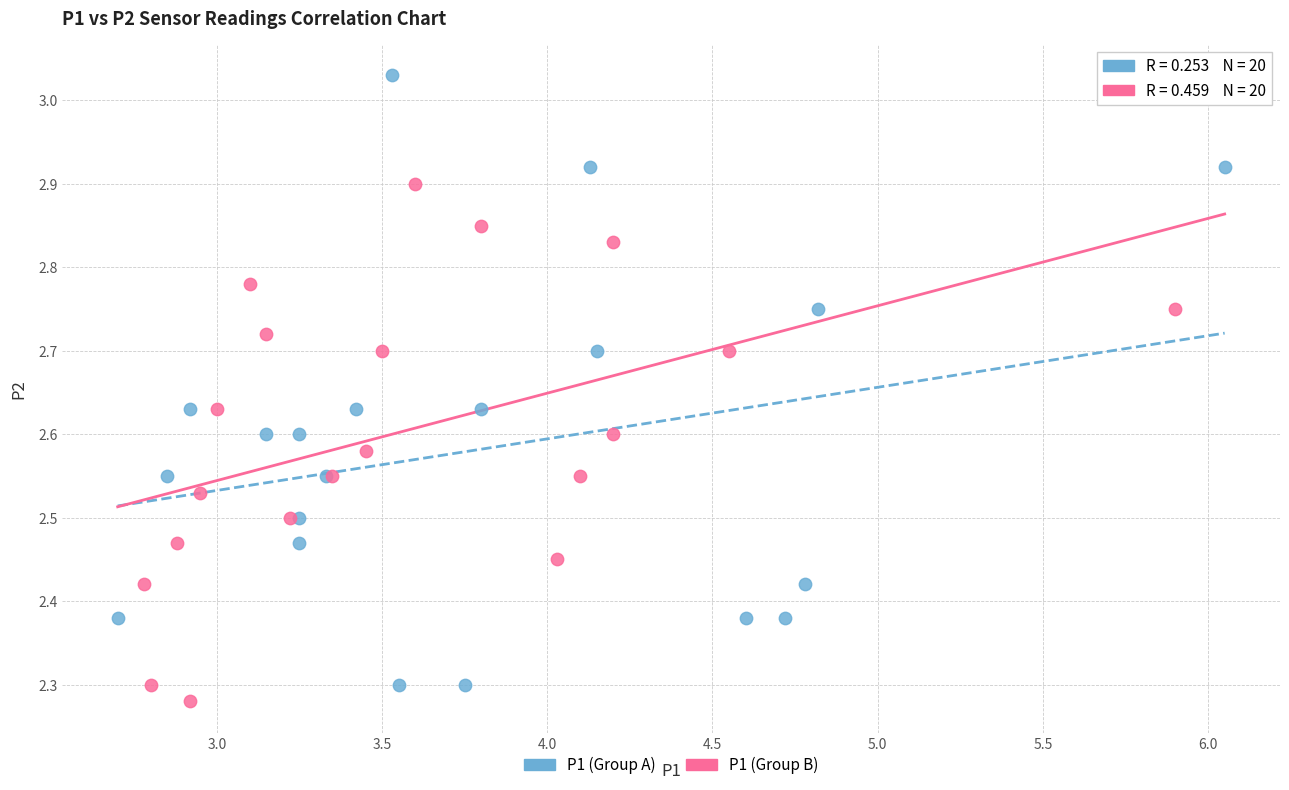

Which series has the largest Y range (max minus min)?

P1 (Group A)